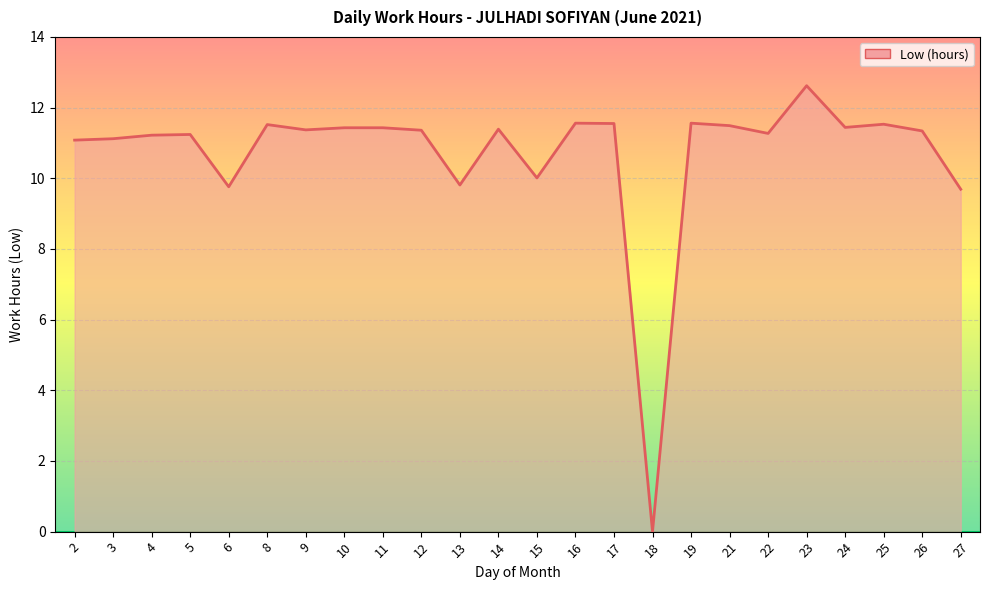

What is the sum of the values at 15 and 19?

21.6